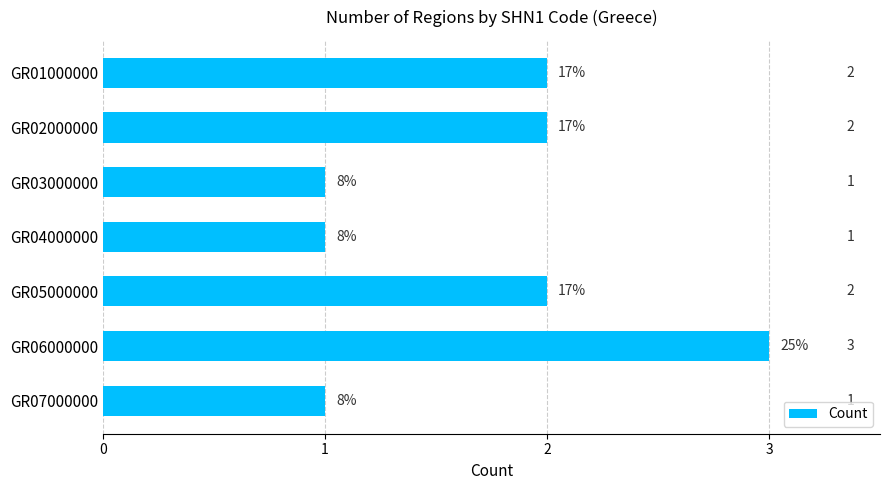

Reading bottom to top, what are all the values shown in this chart?

1	3	2	1	1	2	2